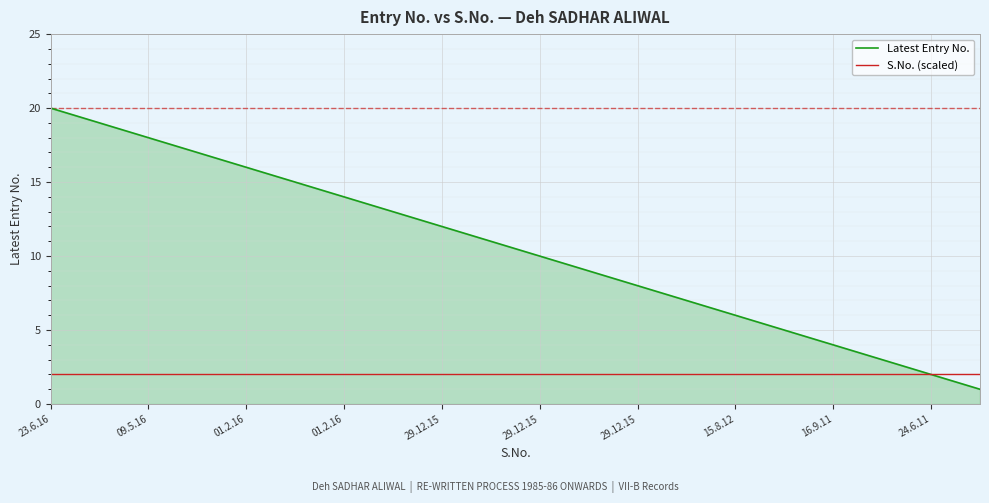

Which series has the largest range (max minus min)?

Latest Entry No.